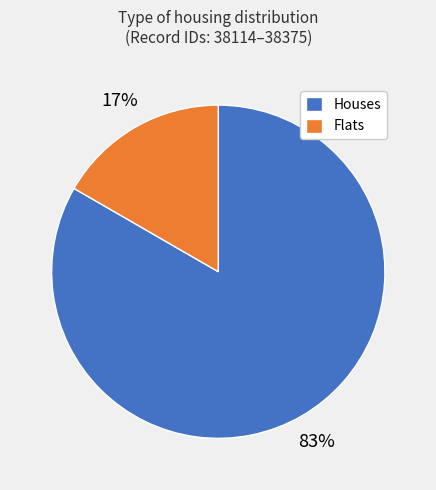

What is the largest slice in the pie chart?

Houses